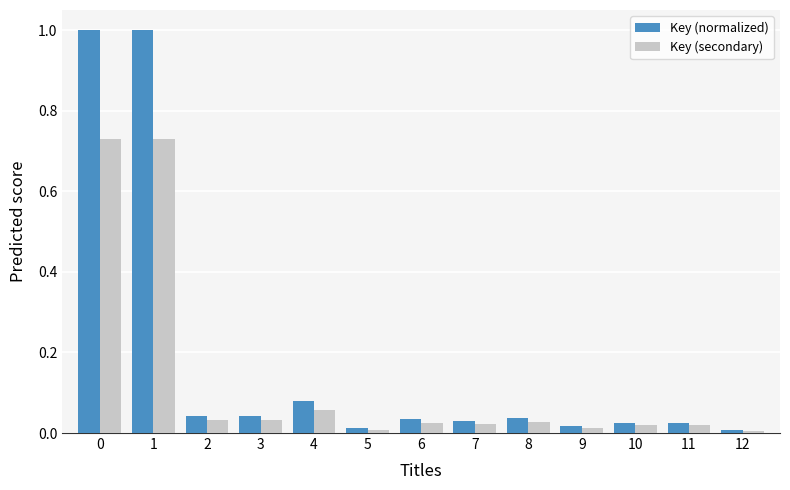

The Key (secondary) series shows 0.0 at 6. True or false?

True